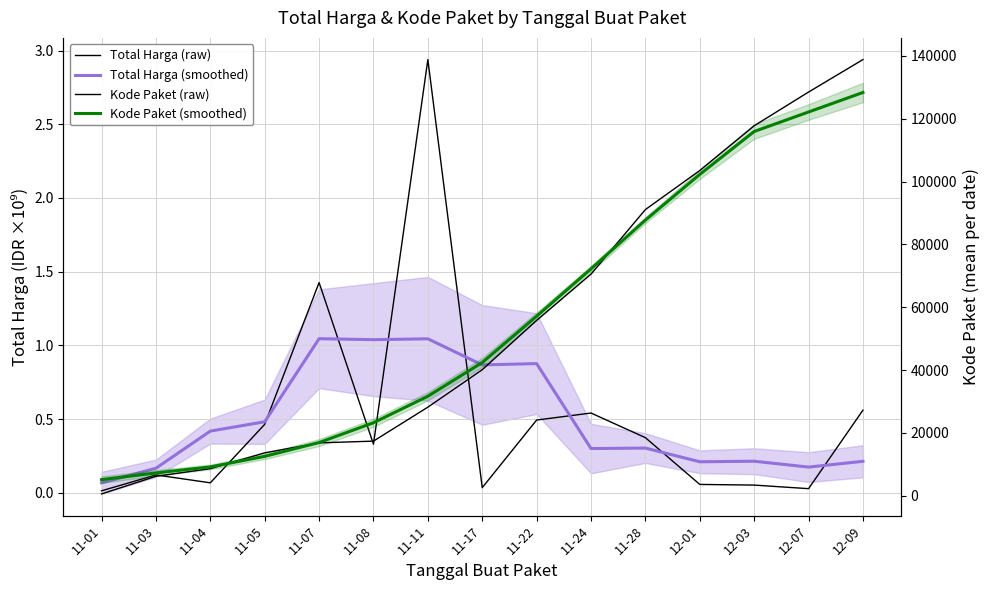

Which series changed the most between 12-03 and 12-07?

Kode Paket (raw)